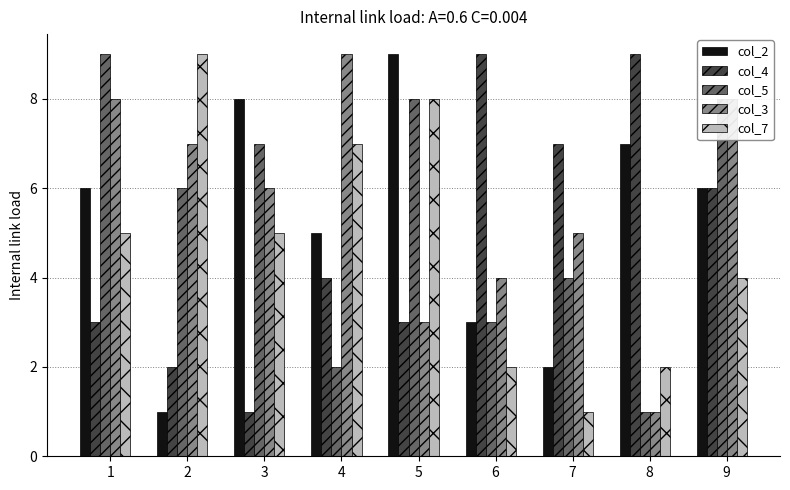

Is it true that col_5 equals 1 at 8?

True